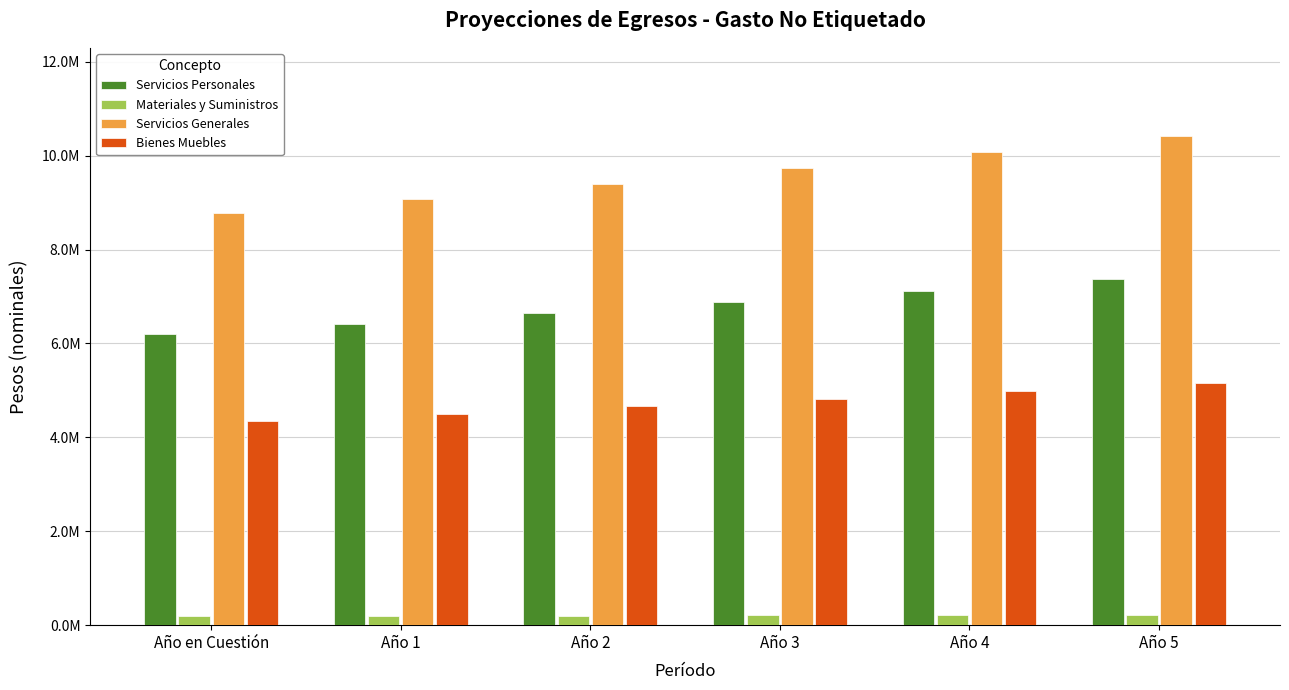

Reading left to right, list all the values displayed in this chart.

Servicios Personales: 6206324.1	6423545.5	6648369.5	6881062.5	7121899.7	7371166.2
Materiales y Suministros: 185824.6	192328.5	199060.0	206027.1	213238.0	220701.3
Servicios Generales: 8774928.1	9082050.6	9399922.4	9728919.7	10069431.9	10421862.0
Bienes Muebles: 4350105.7	4502359.4	4659941.9	4823039.9	4991846.3	5166560.9